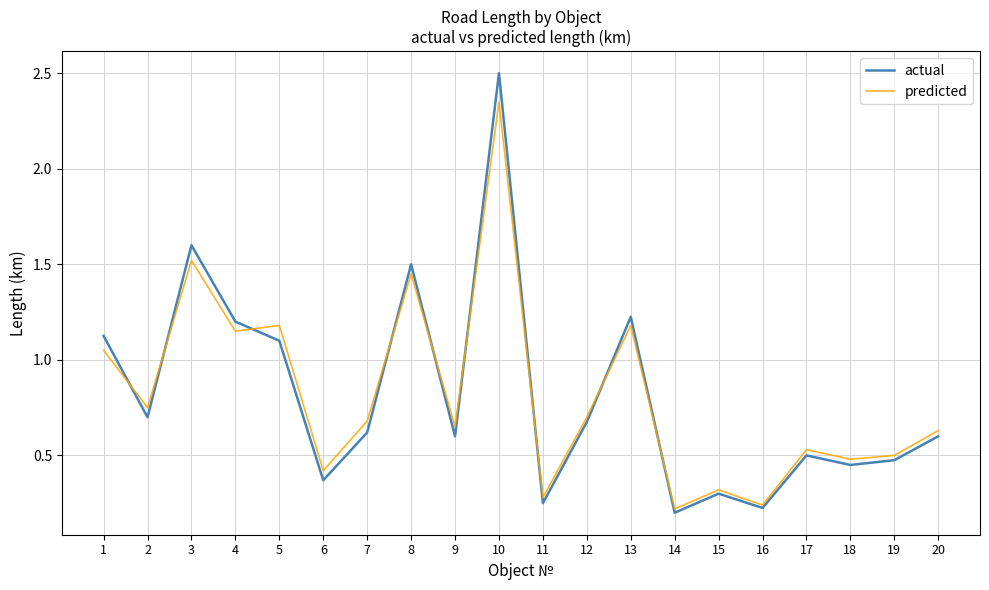

Which series has the largest range (max minus min)?

actual